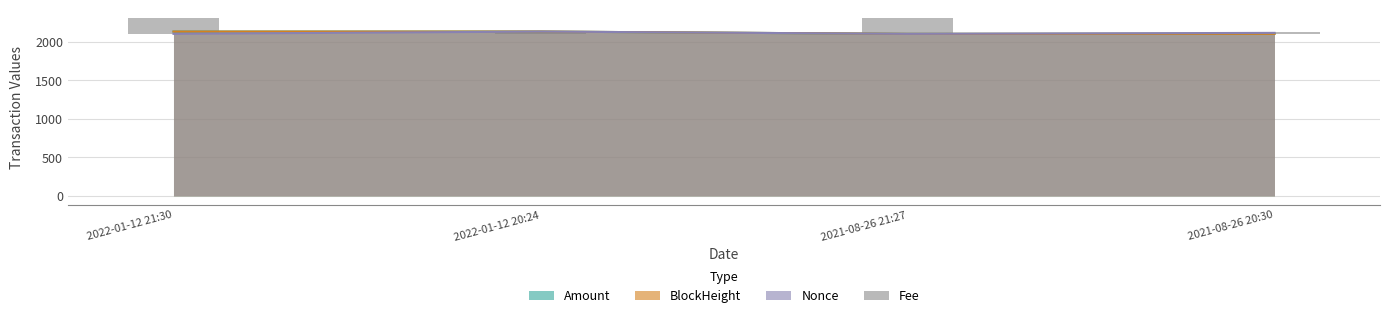

List the labels in order of value, smallest first.

2022-01-12 20:24, 2021-08-26 20:30, 2022-01-12 21:30, 2021-08-26 21:27